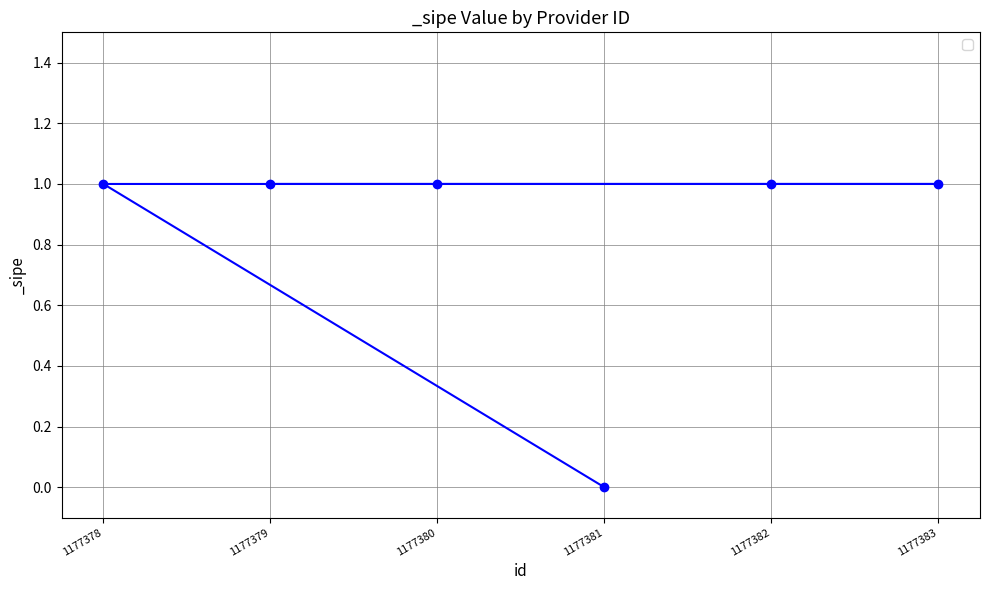

At which label is the value closest to 0?

1177381